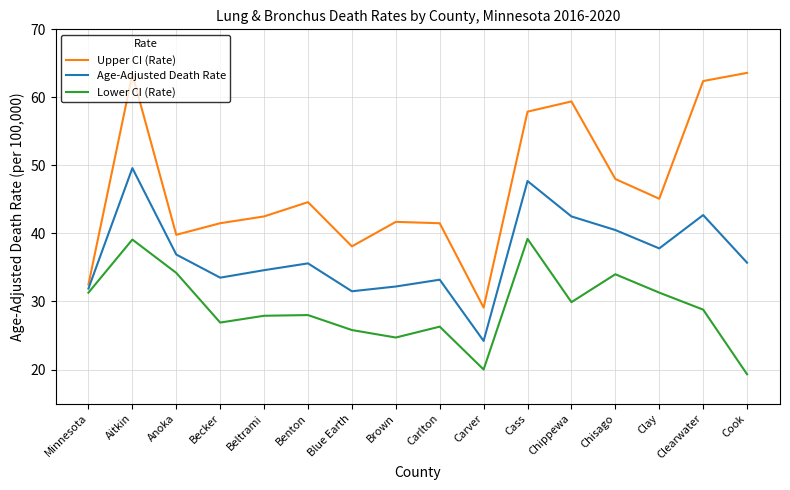

Count the number of categories in the chart.

16